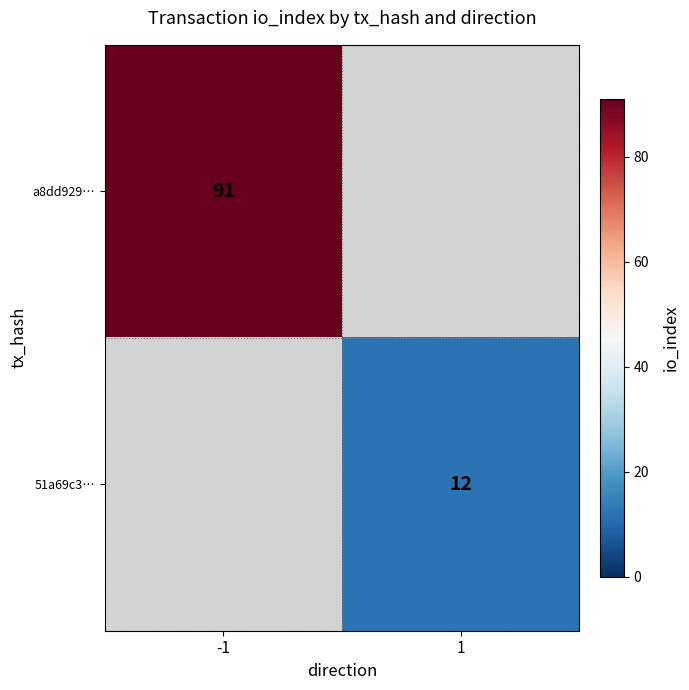

At how many categories does at least one series exceed 47?

1